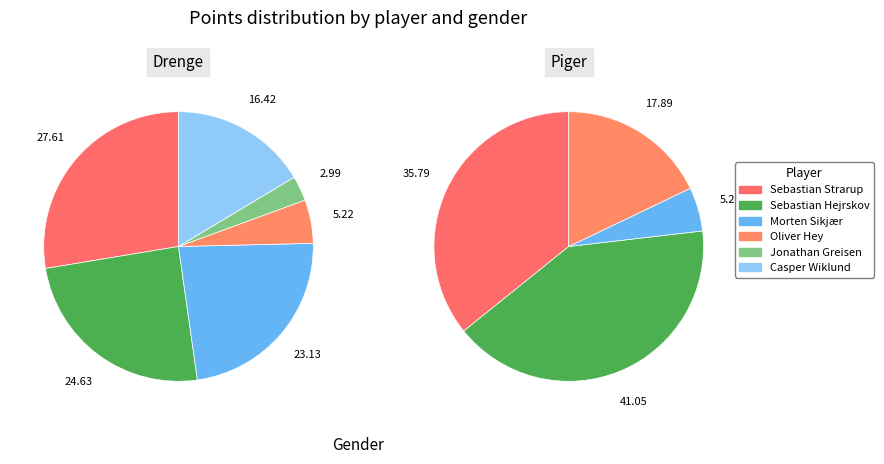

Between Sebastian Strarup and Morten Sikjær, which is larger?

Sebastian Strarup